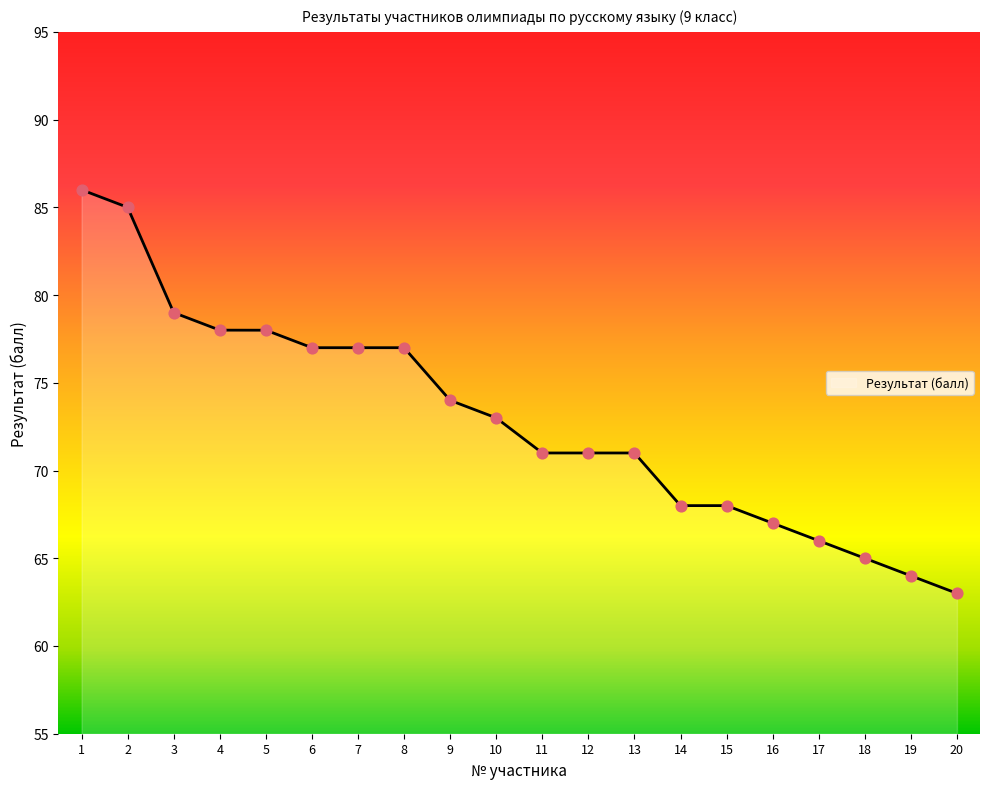

Between 5 and 16, which is larger?

5